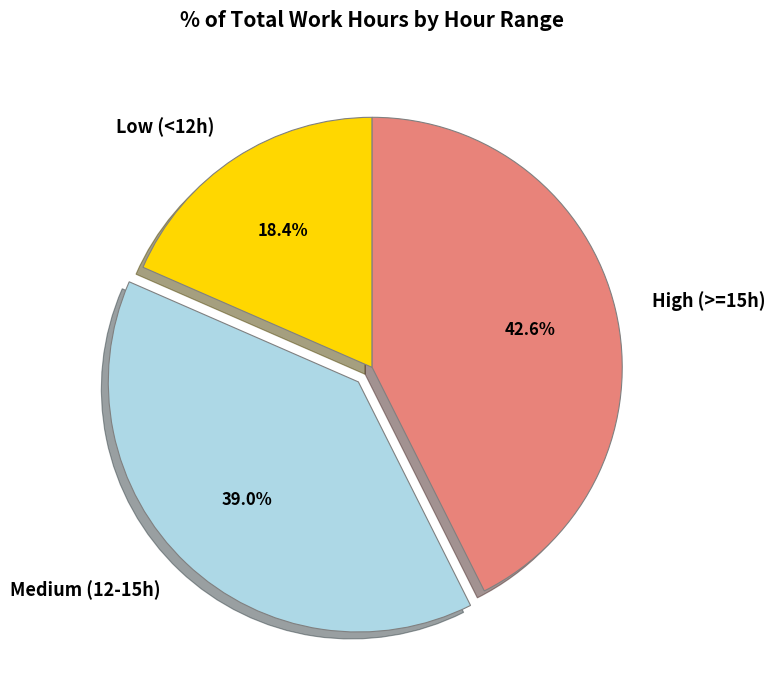

Count the number of slices in the pie.

3